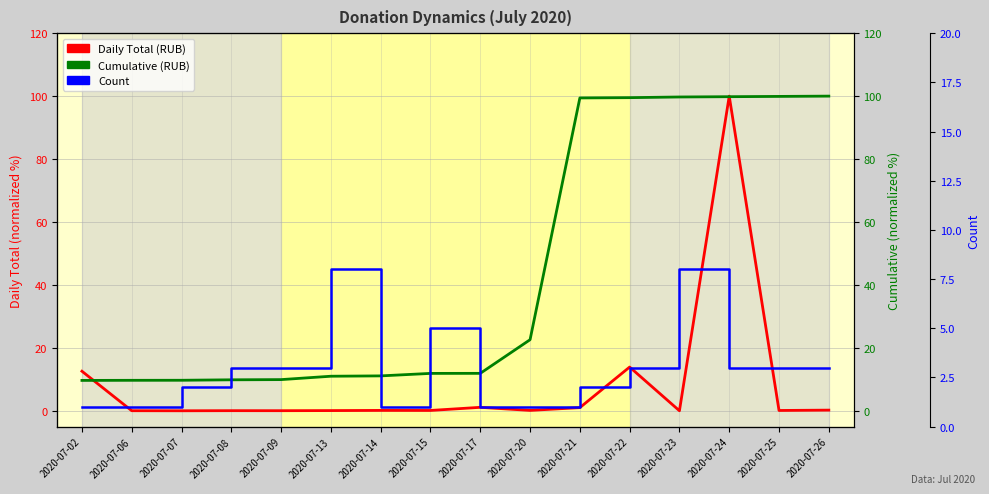

How many distinct data groups are displayed?

3